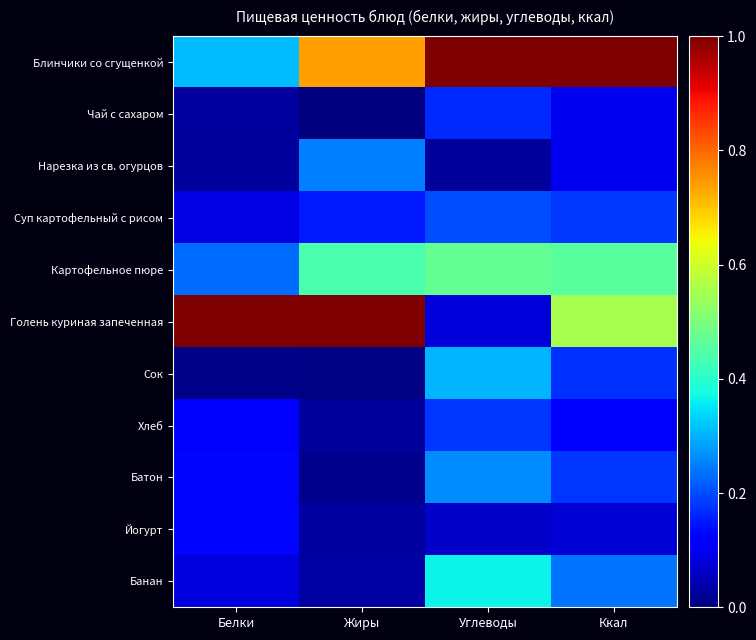

What is the difference between the highest and lowest values at Углеводы?

1.0